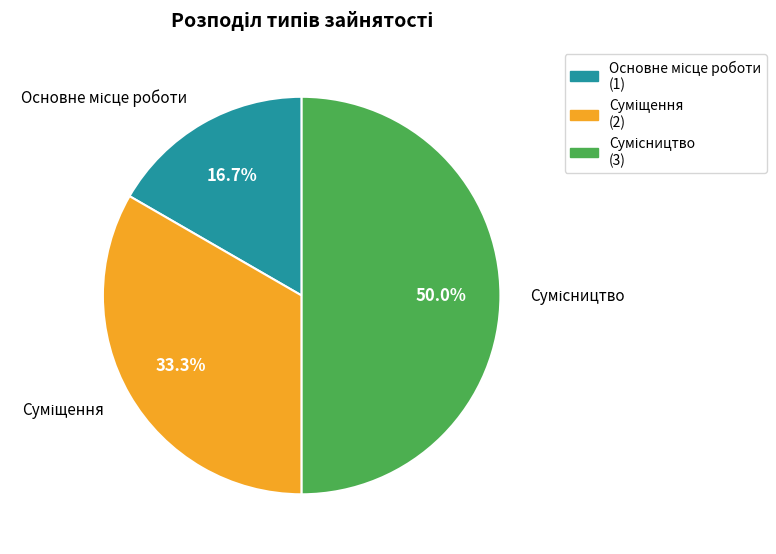

Does any single category account for the majority?

No